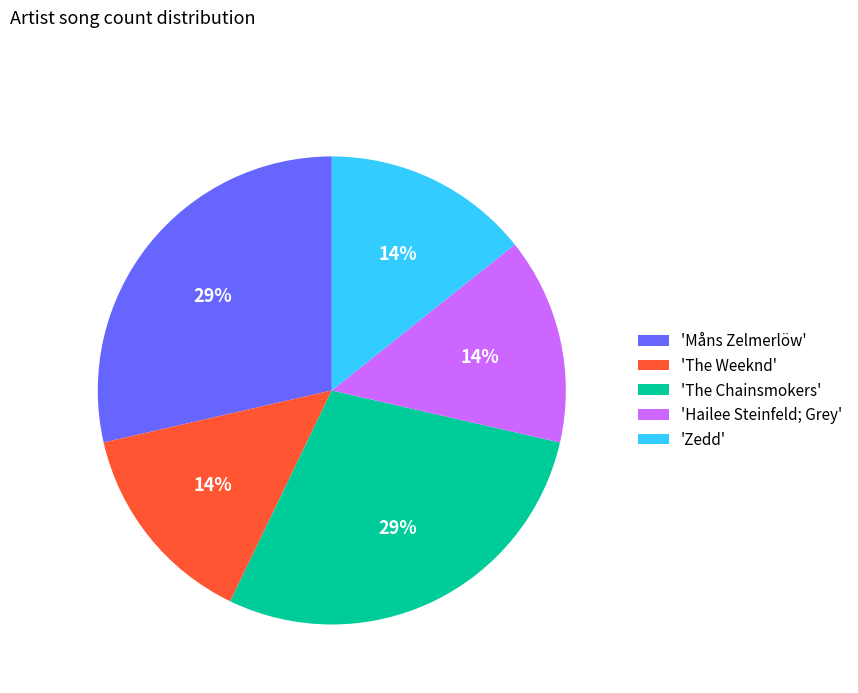

To the nearest percent, what is the average slice percentage?

20%